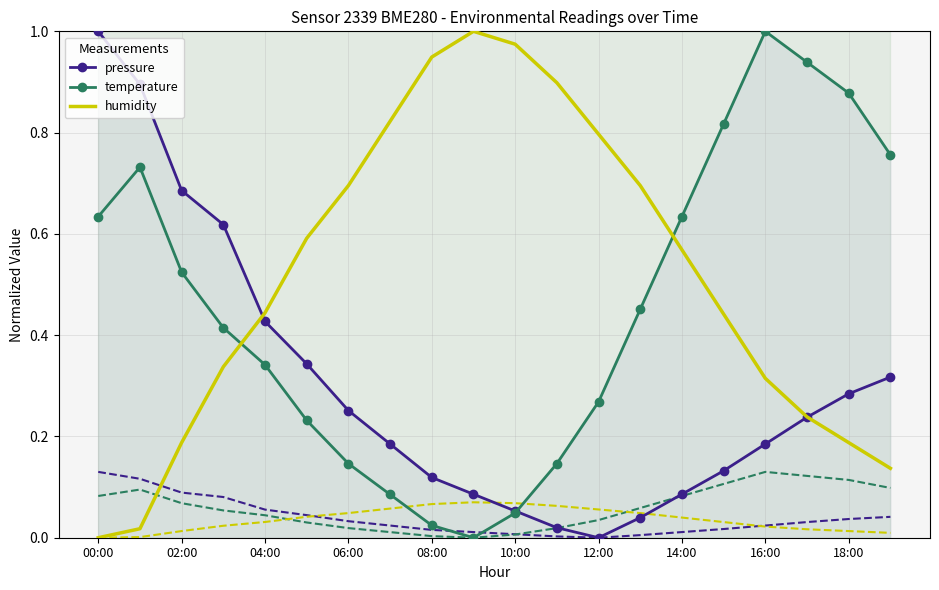

Which series has the largest total across all categories?

humidity